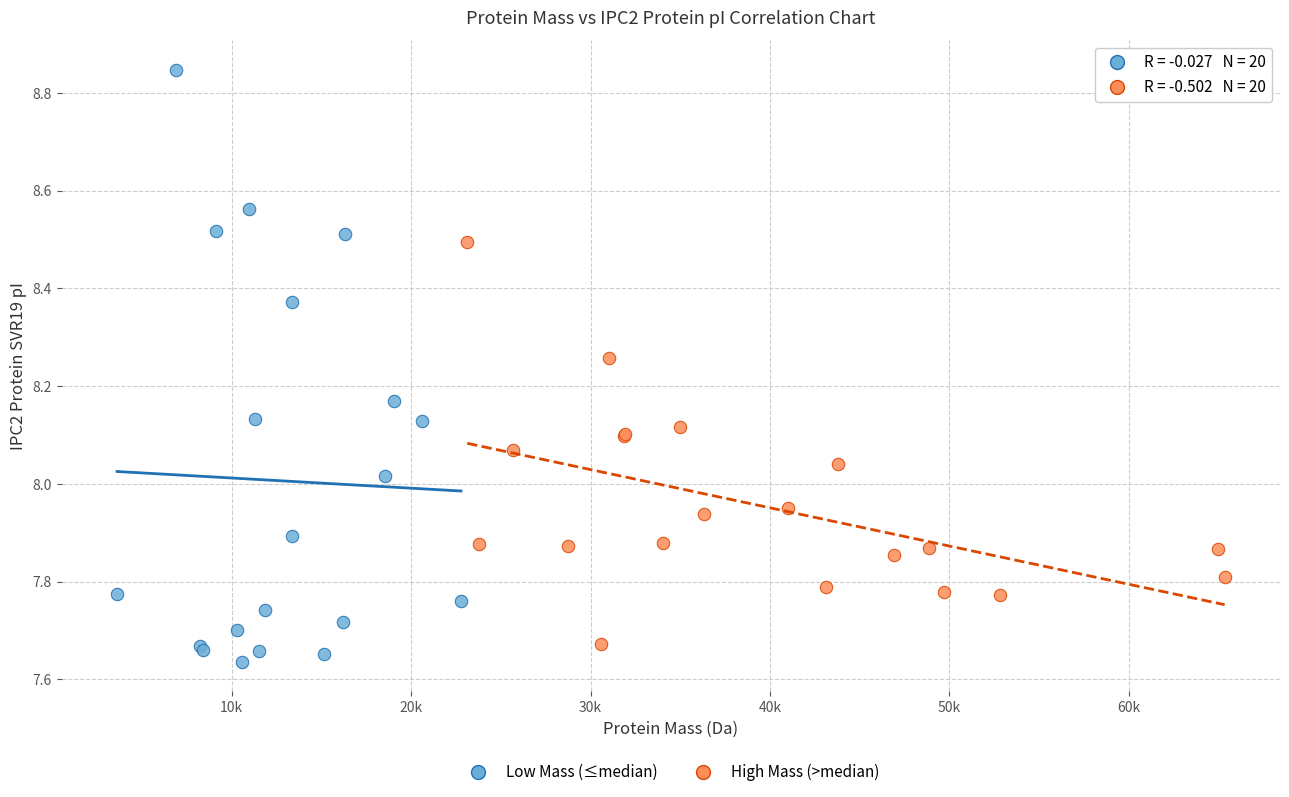

Which series reaches the maximum Y coordinate?

Low Mass (≤median)